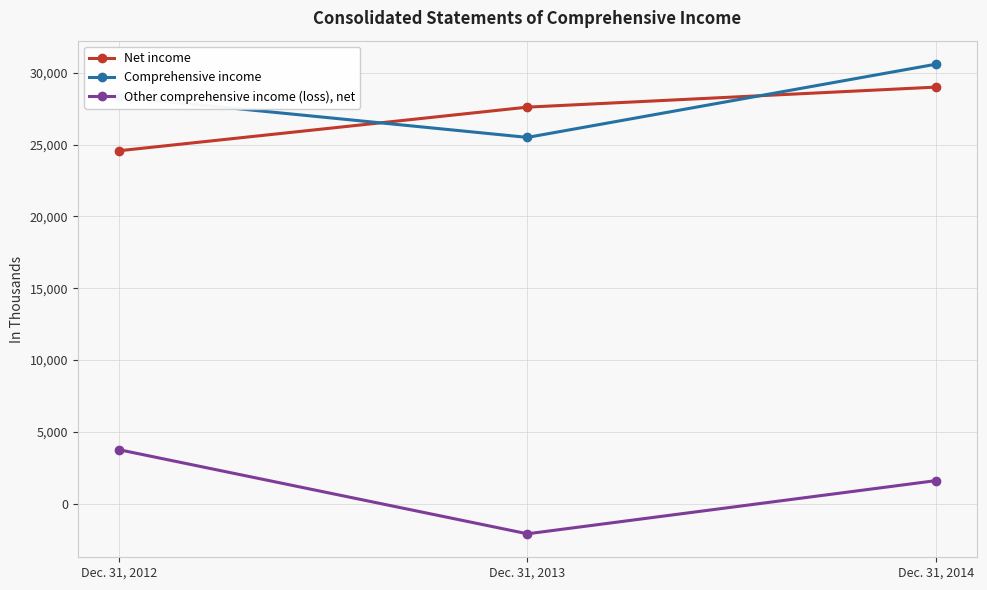

How many lines are shown in the chart?

3